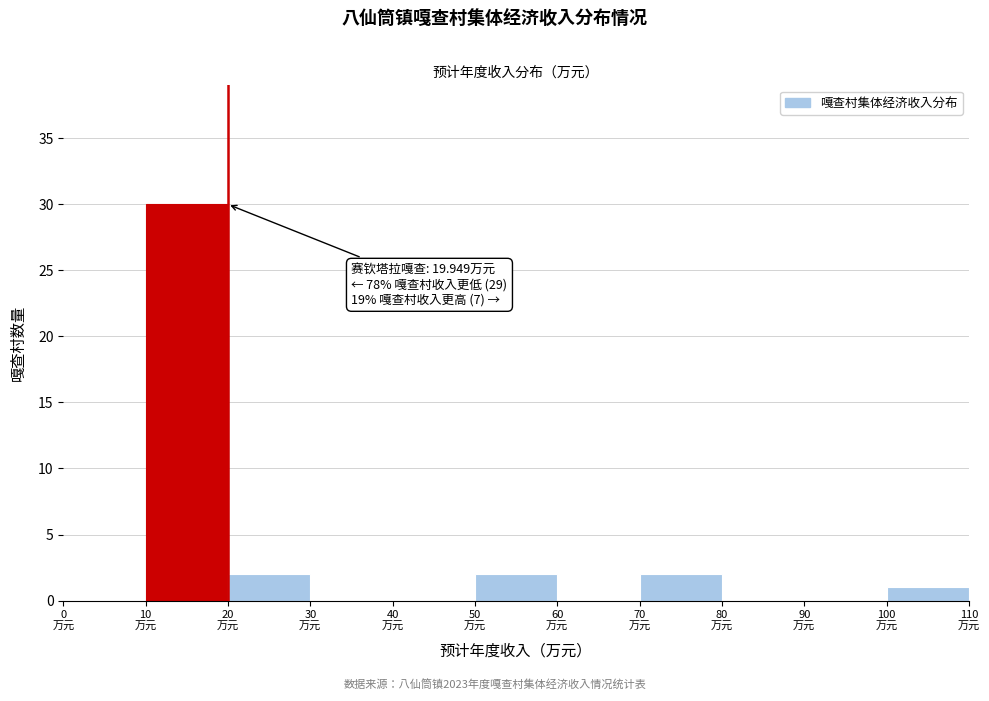

Which range on the x-axis has the tallest bar?

10 to 20